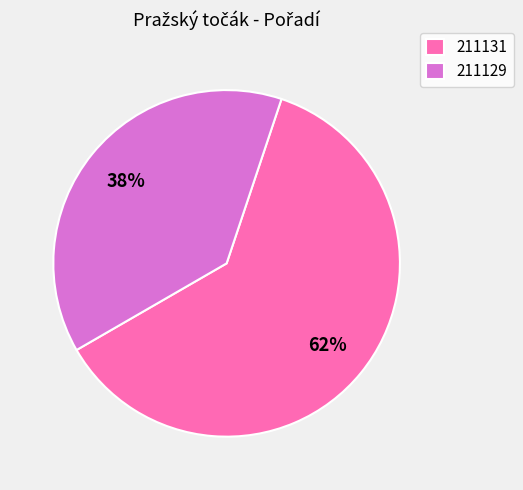

Do 211129 and 211131 together represent more than half of the pie?

Yes